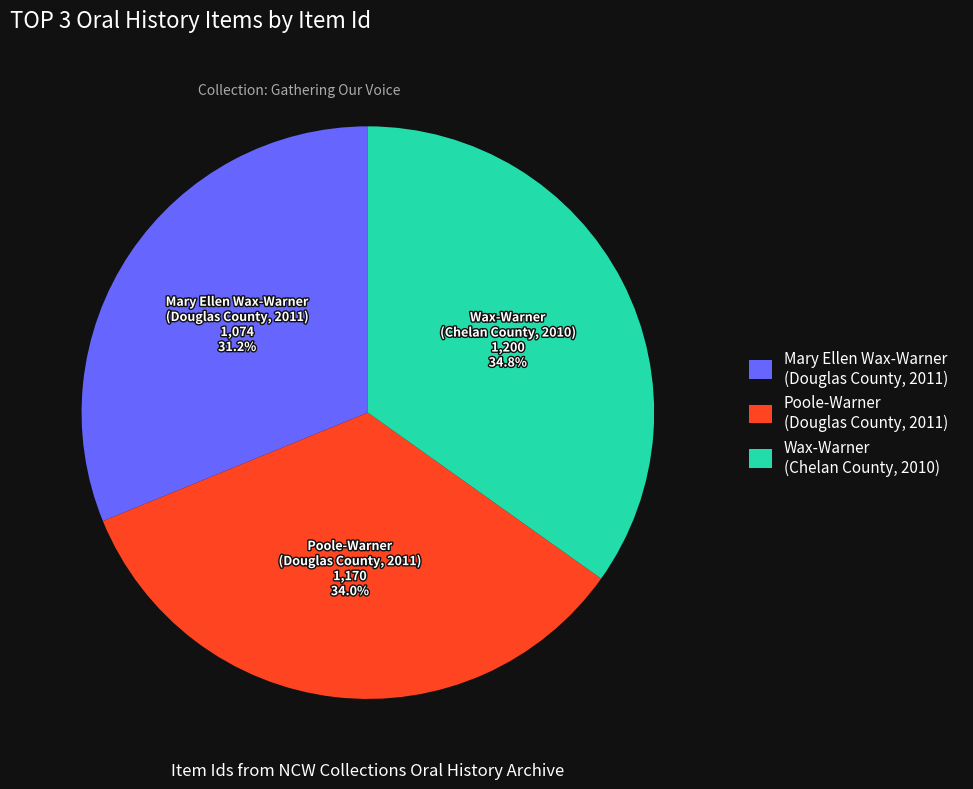

Which category has the smallest portion of the pie?

Mary Ellen Wax-Warner (Douglas County, 2011)